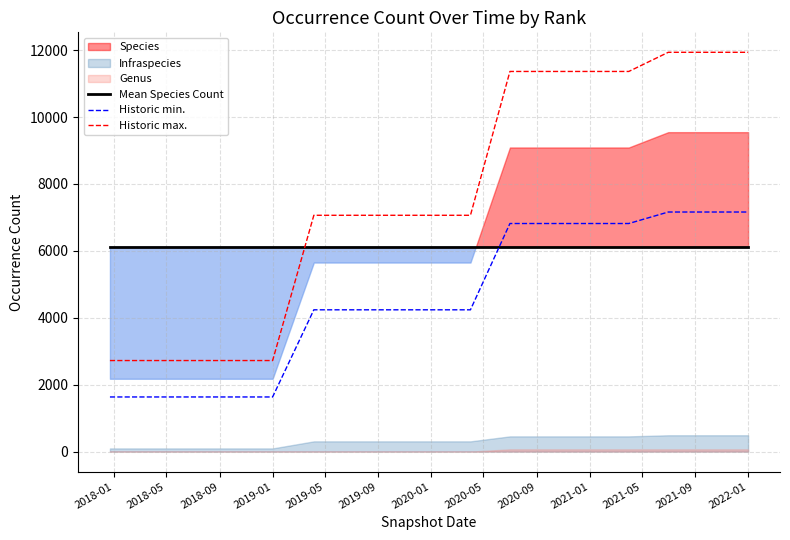

True or false: Historic min. and Historic max. intersect in this chart.

False